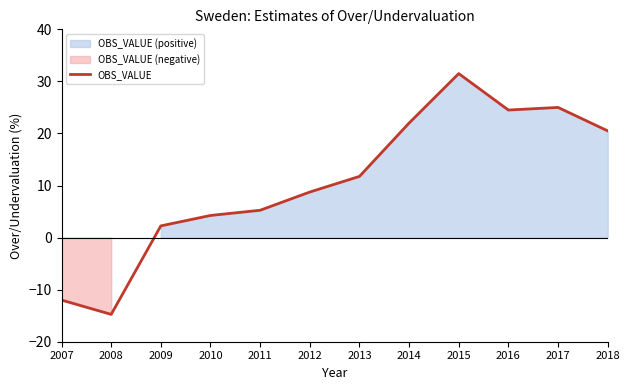

What is the sum of the values at 2013 and 2009?

14.0